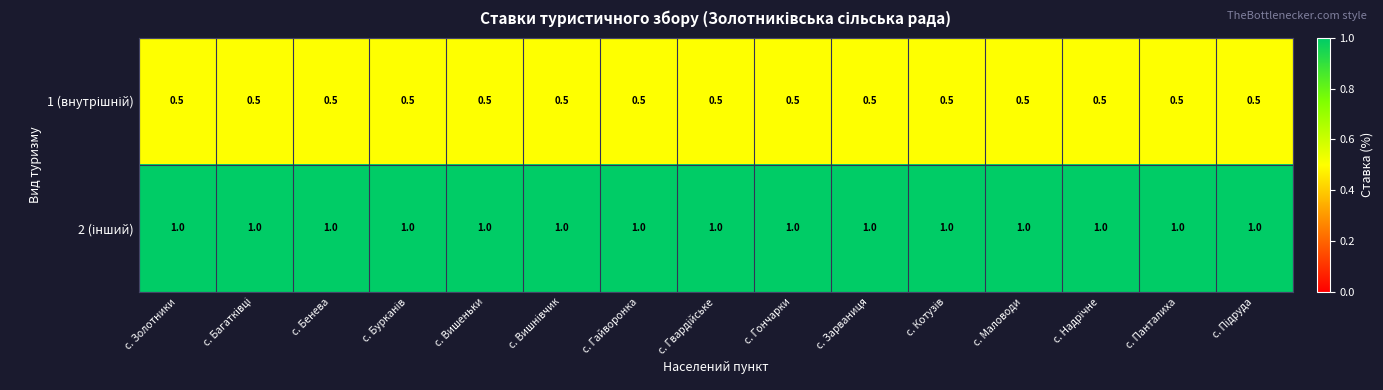

At how many categories does at least one series exceed 0?

15